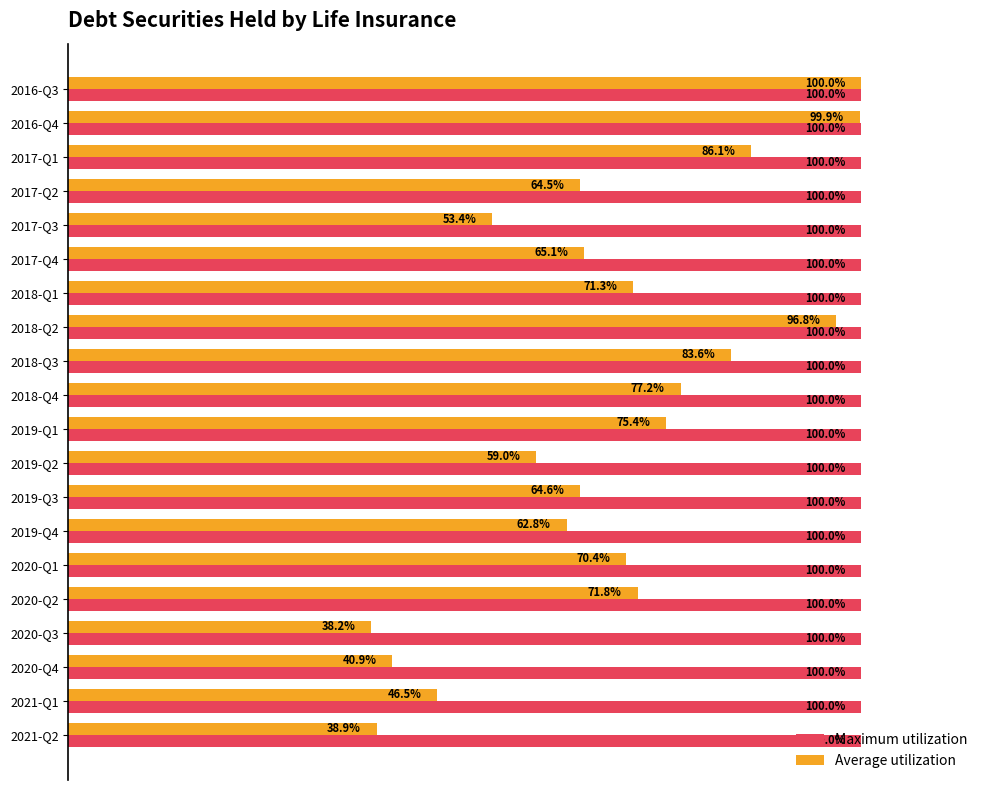

At which category is the sum across all series the highest?

2016-Q3